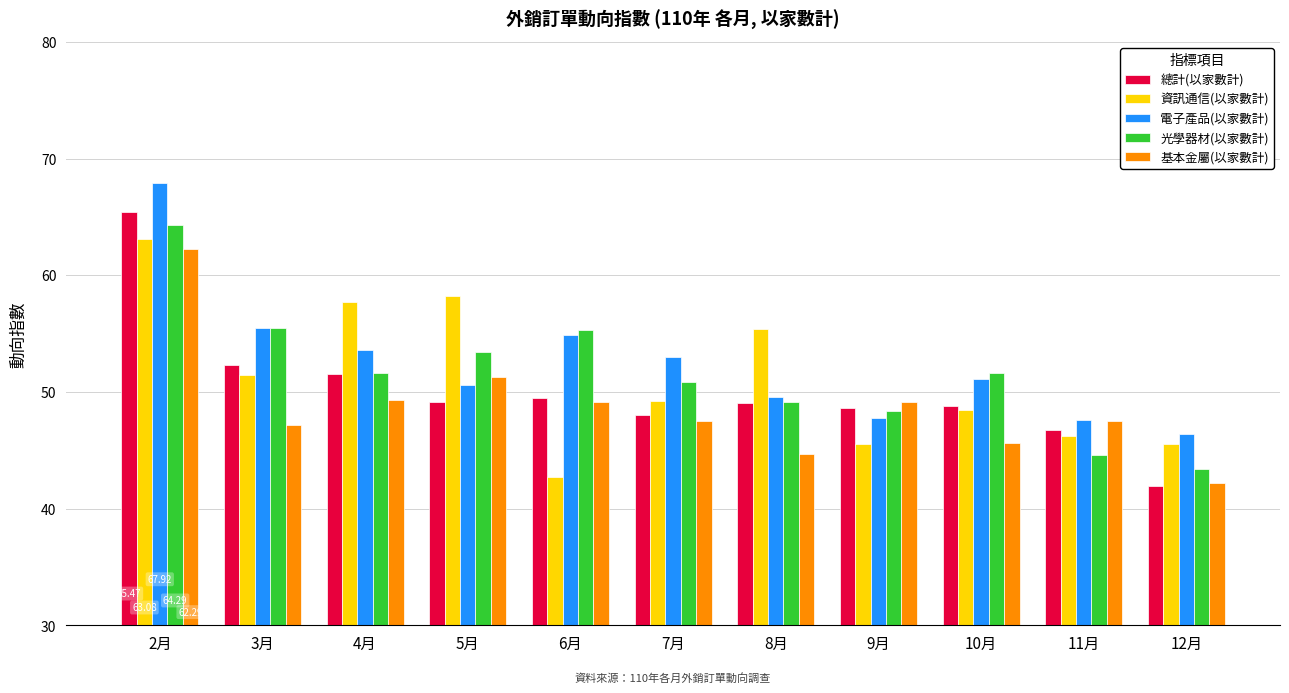

Which series has the largest range (max minus min)?

總計(以家數計)